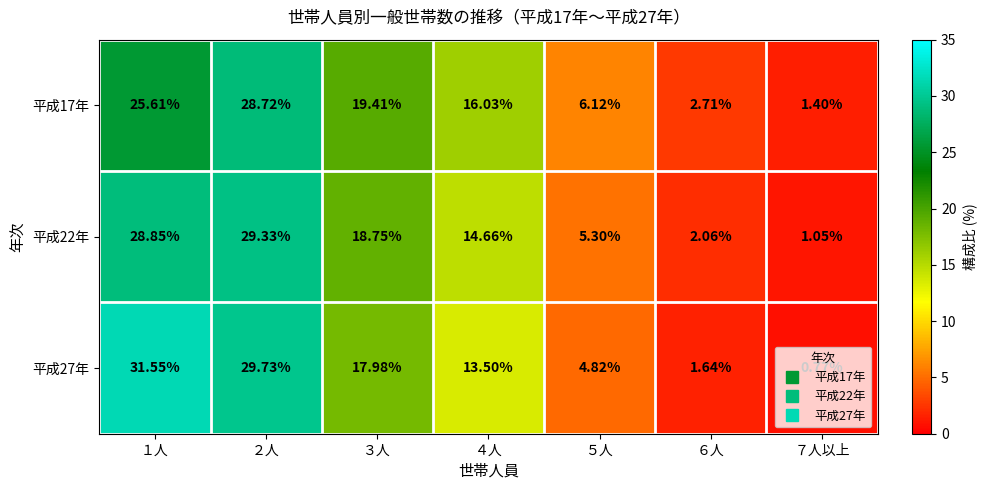

How many categories are shown in the chart?

7